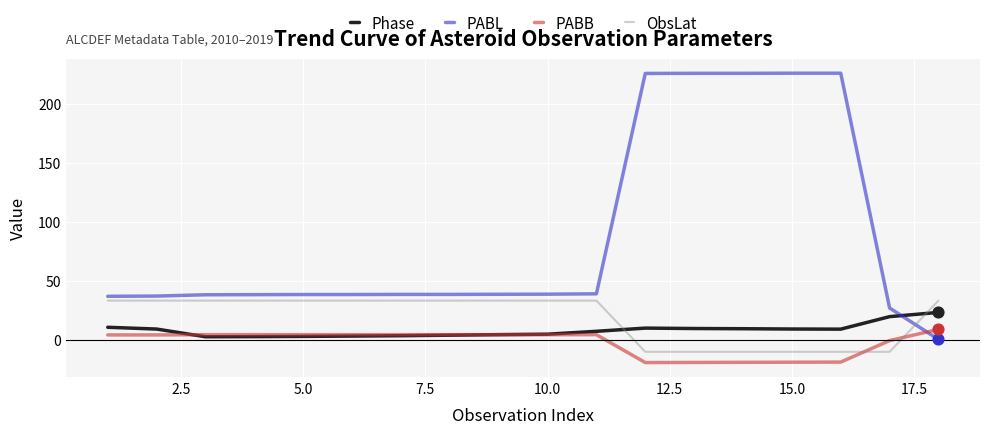

Which series has the largest total across all categories?

PABL